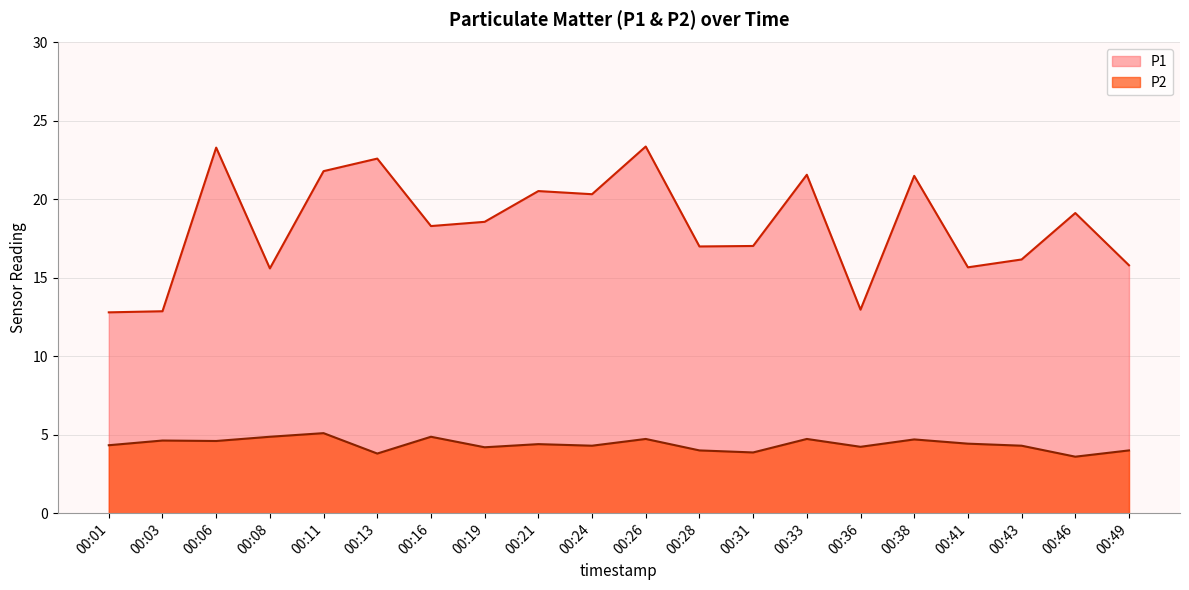

True or false: P2 has a value of 3.8 at 00:13.

True